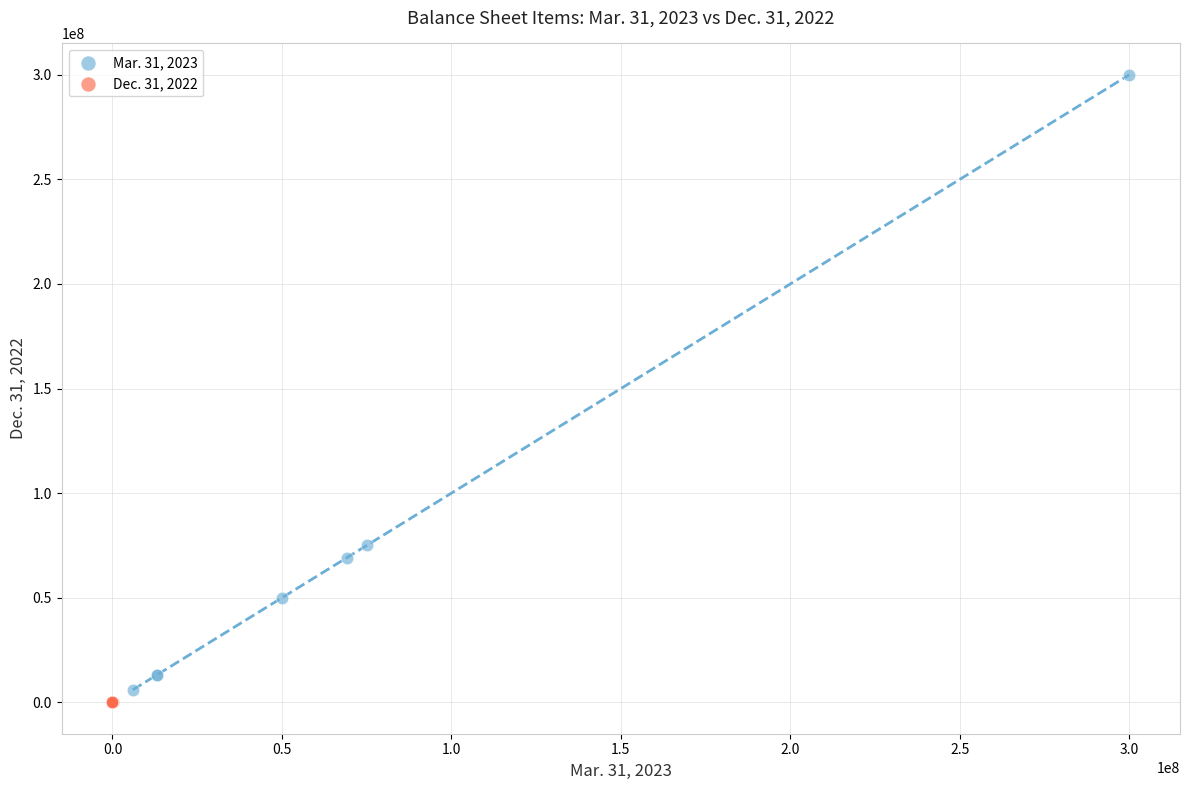

Which series contains the lowest Y value?

Dec. 31, 2022